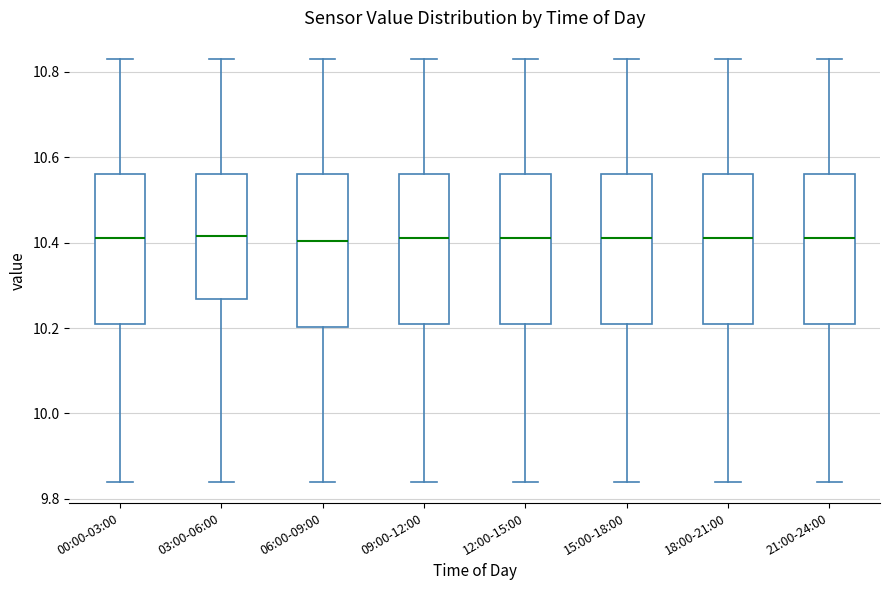

Reading left to right, transcribe this box plot: for each box, give where its median line is, the range the box spans, and where its two whiskers end, as read against the y-axis. The values are not printed on the chart, so give them approximately, as read against the axis.

00:00-03:00: median 10.42, box 10.22 to 10.56, whiskers 9.84 to 10.84
03:00-06:00: median 10.42, box 10.26 to 10.56, whiskers 9.84 to 10.84
06:00-09:00: median 10.40, box 10.20 to 10.56, whiskers 9.84 to 10.84
09:00-12:00: median 10.42, box 10.22 to 10.56, whiskers 9.84 to 10.84
12:00-15:00: median 10.42, box 10.22 to 10.56, whiskers 9.84 to 10.84
15:00-18:00: median 10.42, box 10.22 to 10.56, whiskers 9.84 to 10.84
18:00-21:00: median 10.42, box 10.22 to 10.56, whiskers 9.84 to 10.84
21:00-24:00: median 10.42, box 10.22 to 10.56, whiskers 9.84 to 10.84